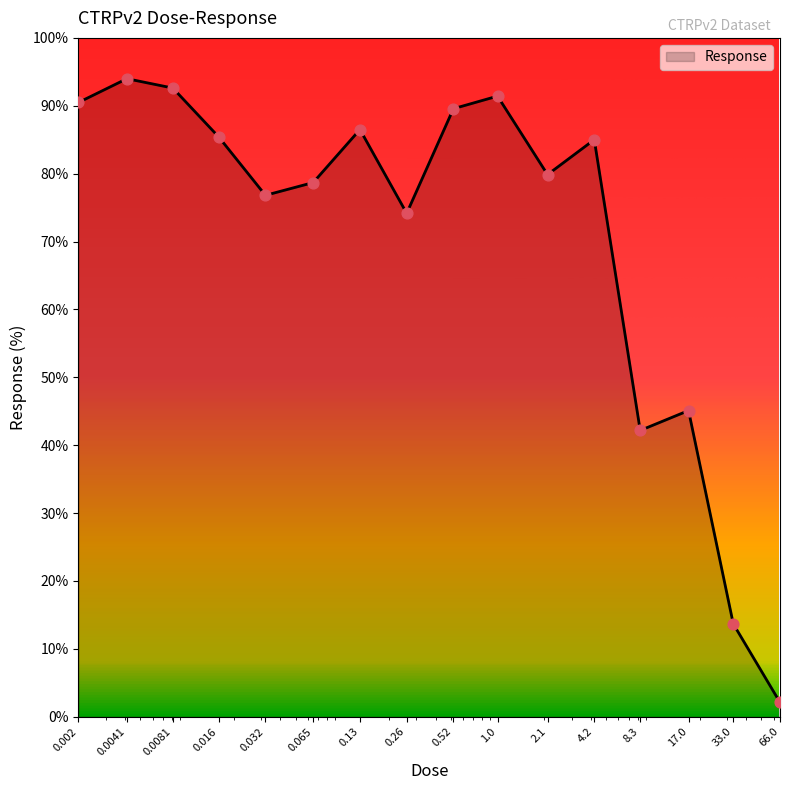

What is the difference between the maximum and minimum values?

91.9